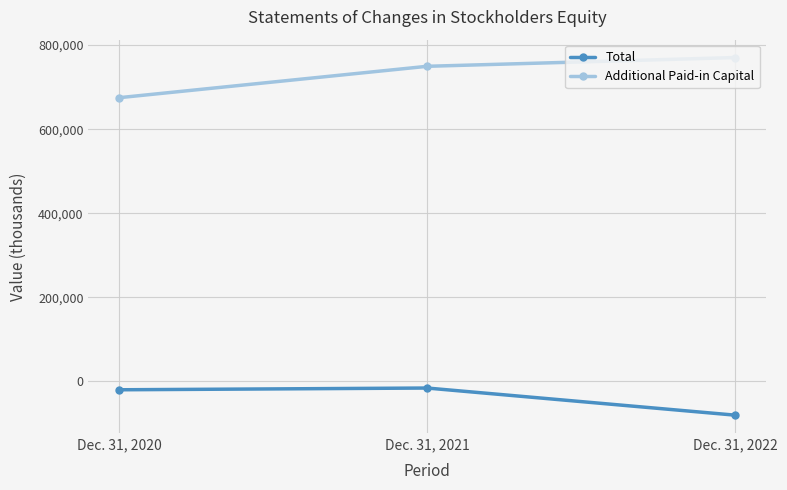

Is this an area chart (filled region under the line)?

No